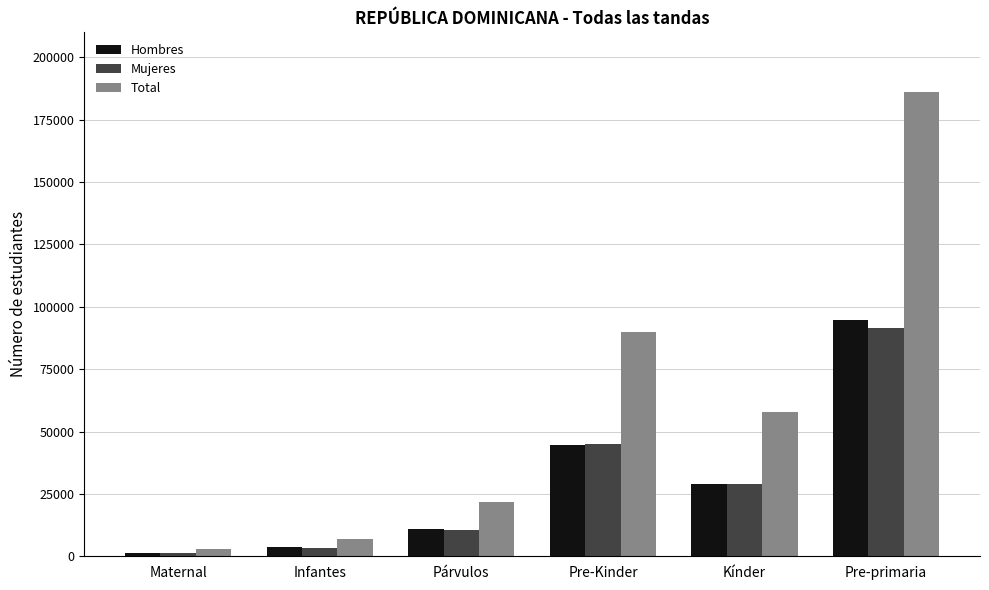

What is the minimum value shown in the chart?

1382